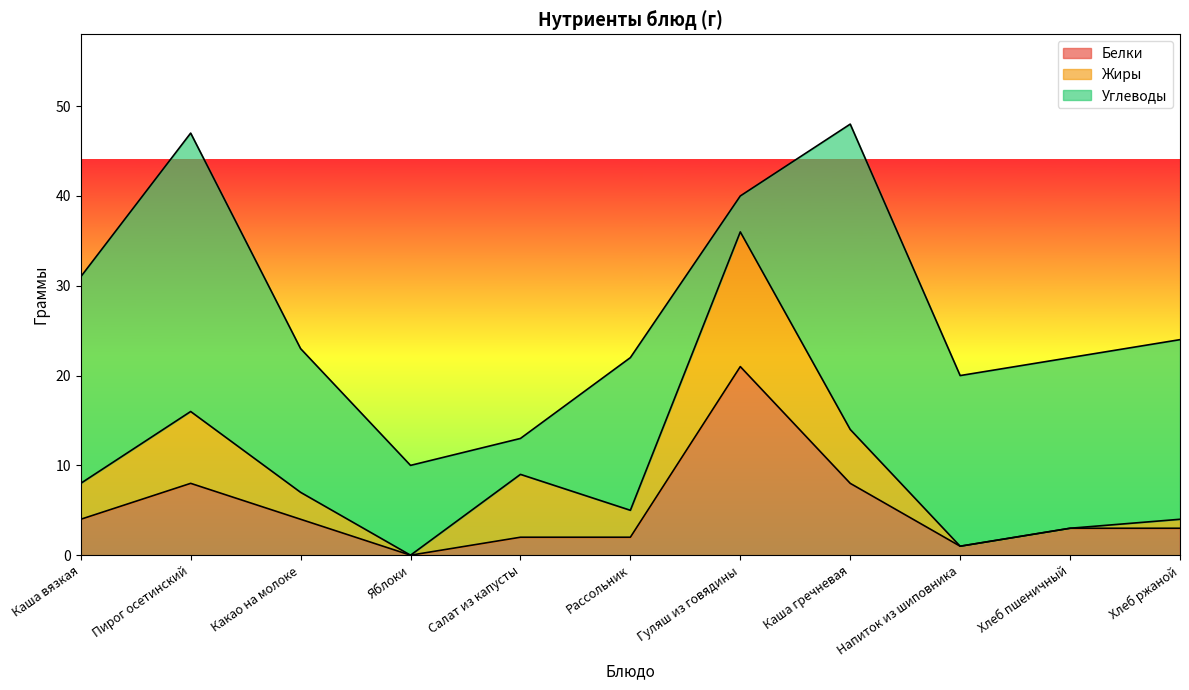

Which label corresponds to the smallest value in the chart?

Яблоки